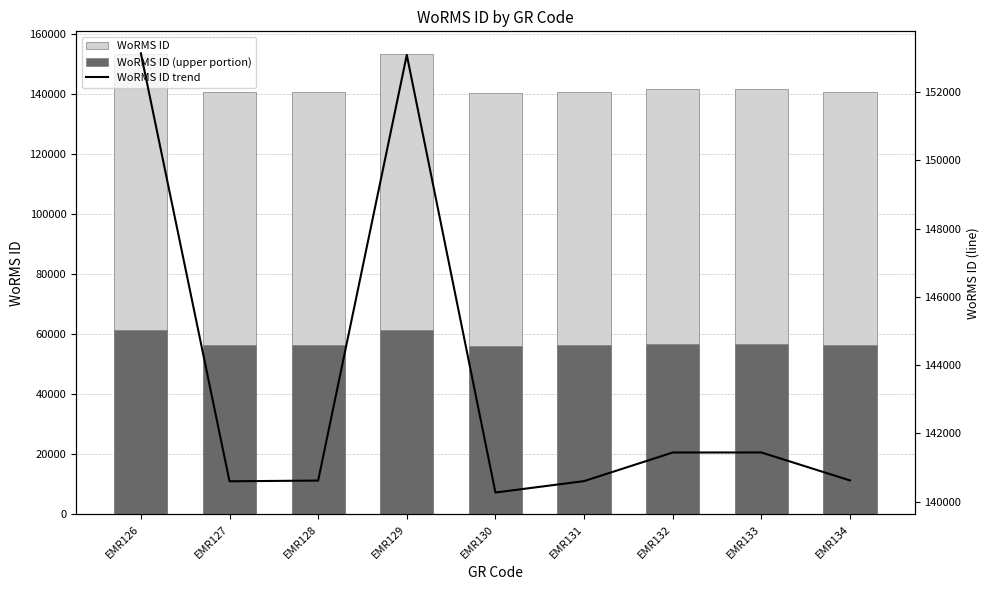

List the labels in order of WoRMS ID (upper portion) value, largest first.

EMR126, EMR129, EMR133, EMR132, EMR134, EMR128, EMR131, EMR127, EMR130